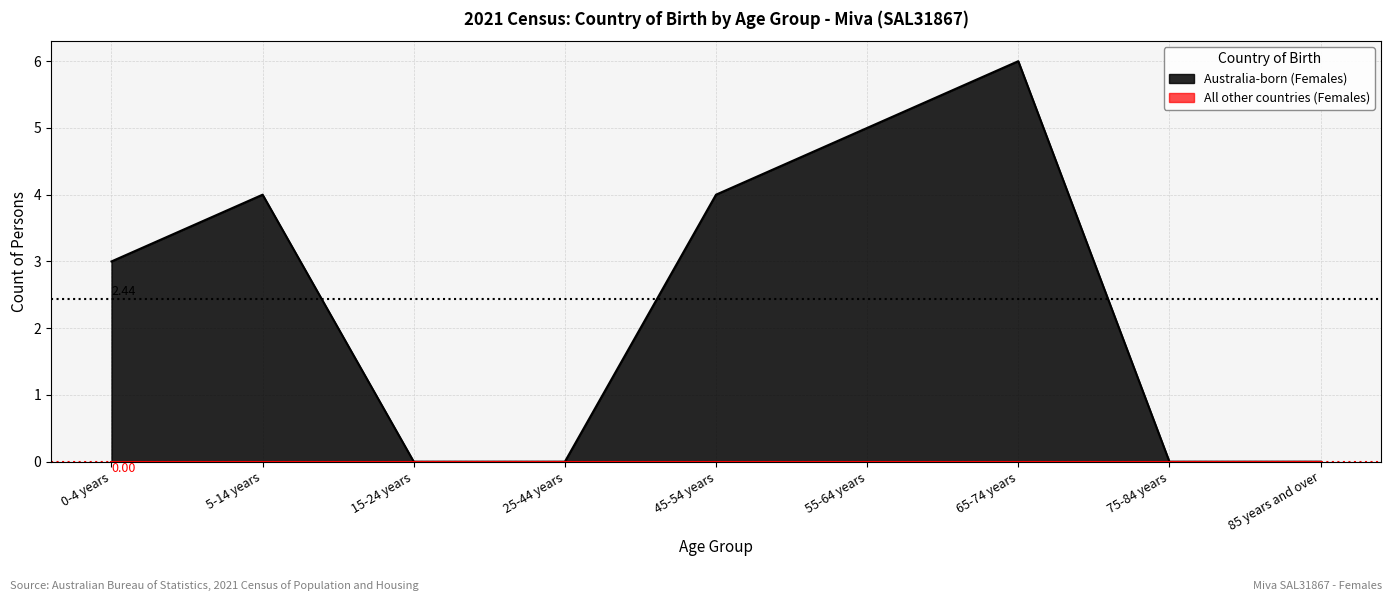

List the labels in order of value, smallest first.

15-24 years, 25-44 years, 75-84 years, 85 years and over, 0-4 years, 5-14 years, 45-54 years, 55-64 years, 65-74 years